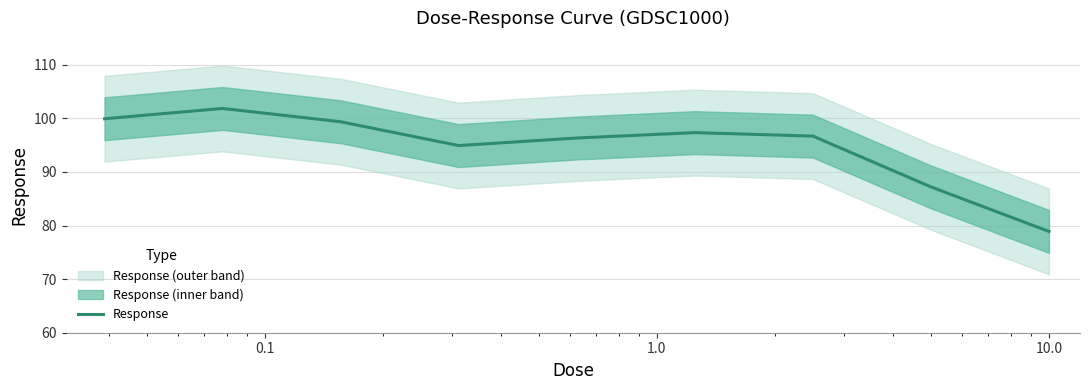

What is the minimum value for Response?

78.9